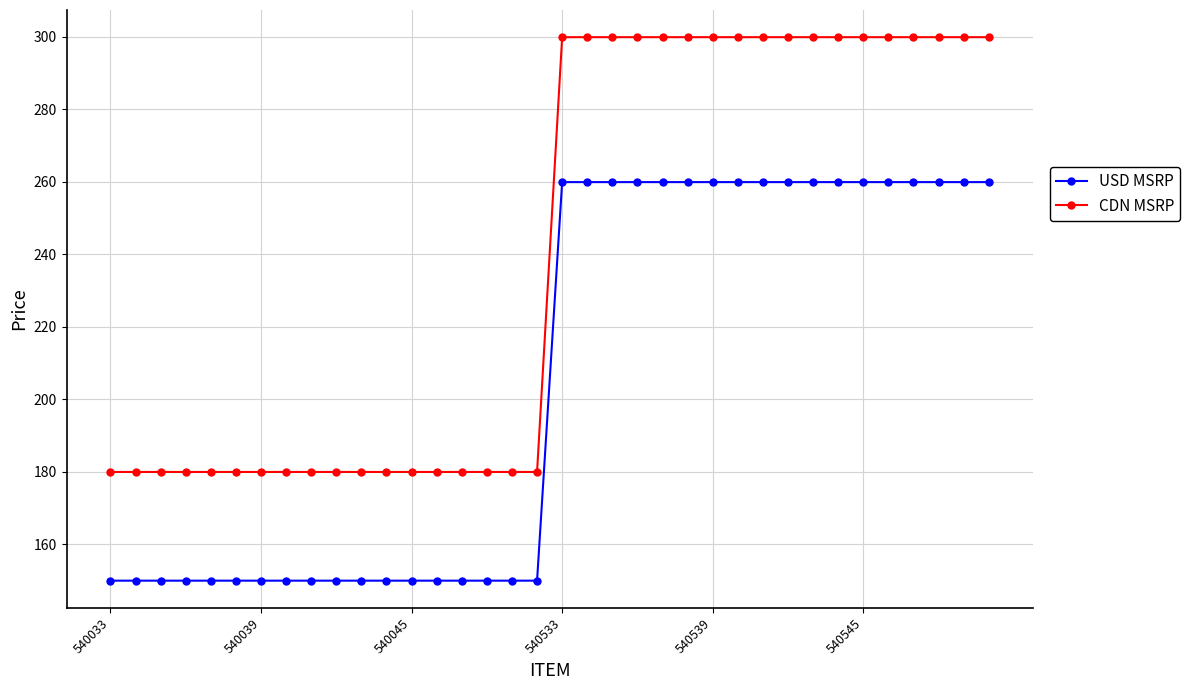

List the series in order of their peak value, highest first.

CDN MSRP, USD MSRP